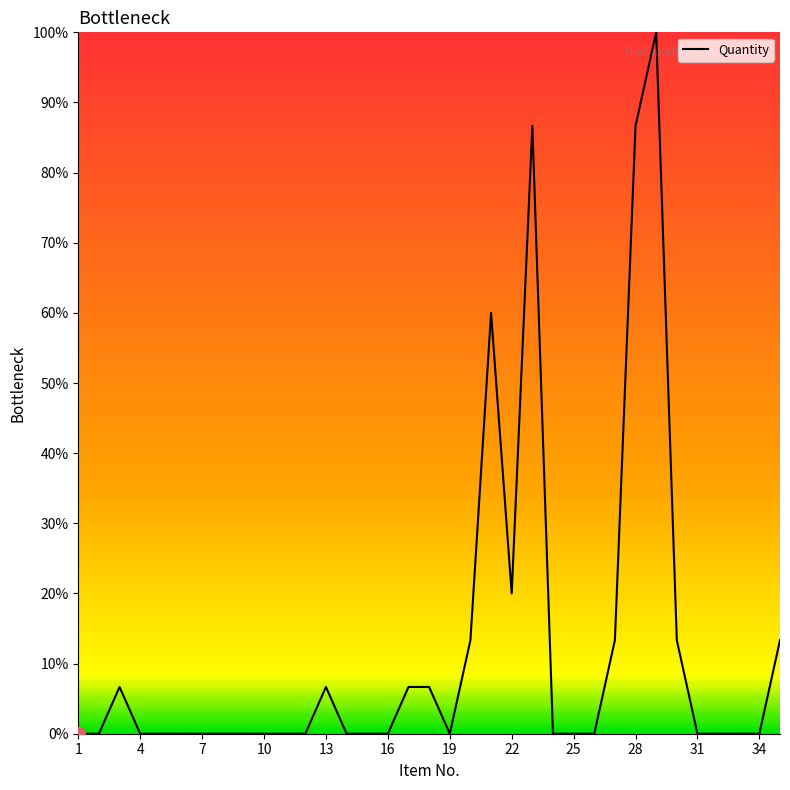

What is the difference between the maximum and minimum values?

100.0